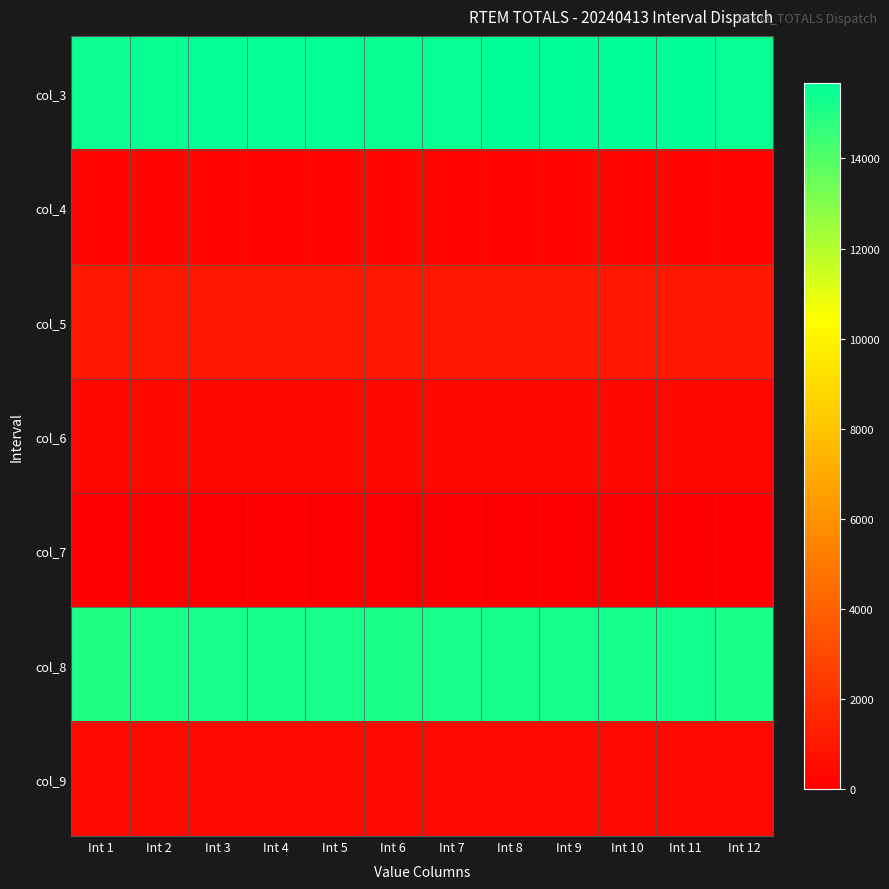

Reading left to right, transcribe all the data shown in this chart.

col_3: Int 1=15424.0	Int 2=15520.4	Int 3=15583.0	Int 4=15578.9	Int 5=15566.2	Int 6=15522.9	Int 7=15560.0	Int 8=15635.0	Int 9=15637.9	Int 10=15644.4	Int 11=15683.6	Int 12=15550.5
col_4: Int 1=225.0	Int 2=225.0	Int 3=225.0	Int 4=225.0	Int 5=225.0	Int 6=225.0	Int 7=225.0	Int 8=225.0	Int 9=225.0	Int 10=225.0	Int 11=225.0	Int 12=225.0
col_5: Int 1=1005.0	Int 2=1005.0	Int 3=1005.0	Int 4=1005.0	Int 5=1002.7	Int 6=1005.0	Int 7=1005.0	Int 8=1005.0	Int 9=1005.0	Int 10=1005.0	Int 11=1005.0	Int 12=1005.0
col_6: Int 1=320.0	Int 2=320.0	Int 3=320.0	Int 4=320.0	Int 5=322.3	Int 6=320.0	Int 7=320.0	Int 8=320.0	Int 9=320.0	Int 10=320.0	Int 11=320.0	Int 12=320.0
col_7: Int 1=0.0	Int 2=0.0	Int 3=0.0	Int 4=0.0	Int 5=0.0	Int 6=0.0	Int 7=0.0	Int 8=0.0	Int 9=0.0	Int 10=0.0	Int 11=0.0	Int 12=0.0
col_8: Int 1=15028.6	Int 2=15126.1	Int 3=15192.6	Int 4=15198.3	Int 5=15186.2	Int 6=15126.5	Int 7=15166.9	Int 8=15247.7	Int 9=15251.0	Int 10=15252.3	Int 11=15294.4	Int 12=15153.3
col_9: Int 1=395.3	Int 2=394.3	Int 3=390.4	Int 4=380.6	Int 5=380.0	Int 6=396.4	Int 7=393.1	Int 8=387.3	Int 9=386.8	Int 10=392.0	Int 11=389.3	Int 12=397.2